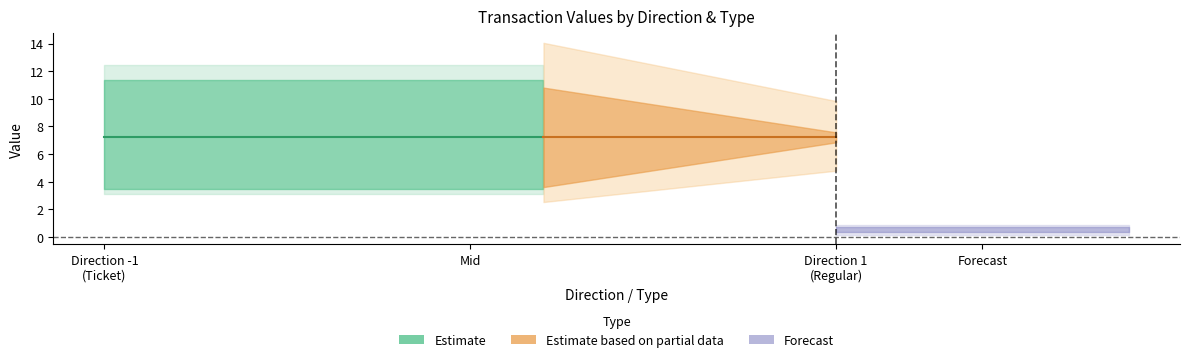

The value of valid_mainchain at -1 is 1.5. True or false?

False